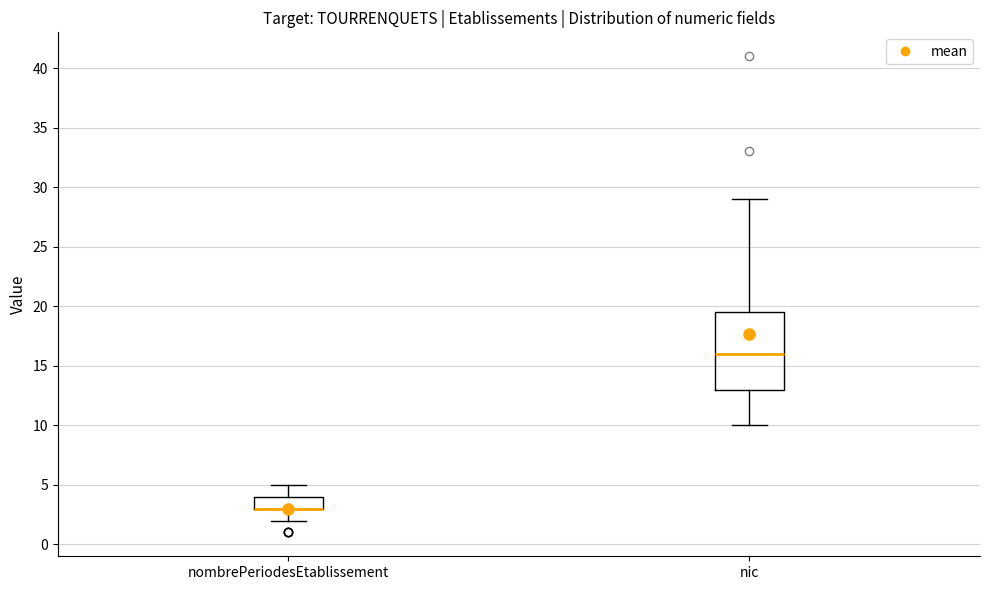

Reading left to right, read every box against the y-axis: the position of its median line, the range the box covers, and the ends of its whiskers. The values are not printed on the chart, so give them approximately, as read against the axis.

nombrePeriodesEtablissement: median 3.0 (drawn on the box's lower edge), box 3.0 to 4.0, whiskers 2.0 to 5.0
nic: median 16.0, box 13.0 to 19.5, whiskers 10.0 to 29.0